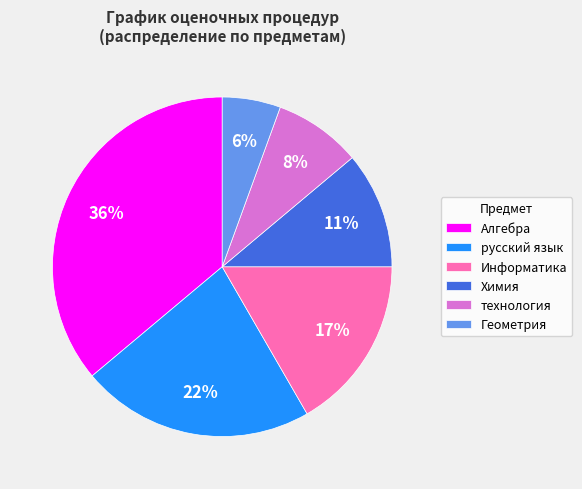

Between Алгебра and технология, which is larger?

Алгебра